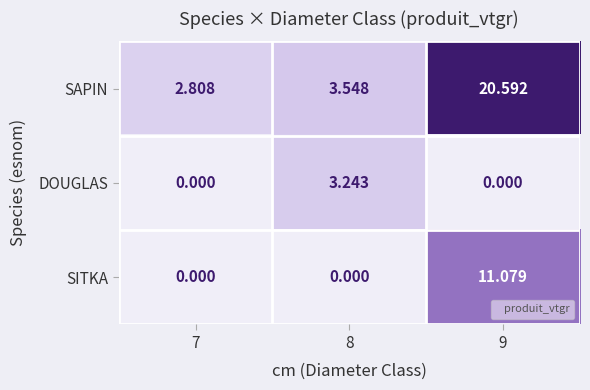

Rank the series by their maximum value, from highest to lowest.

SAPIN, SITKA, DOUGLAS